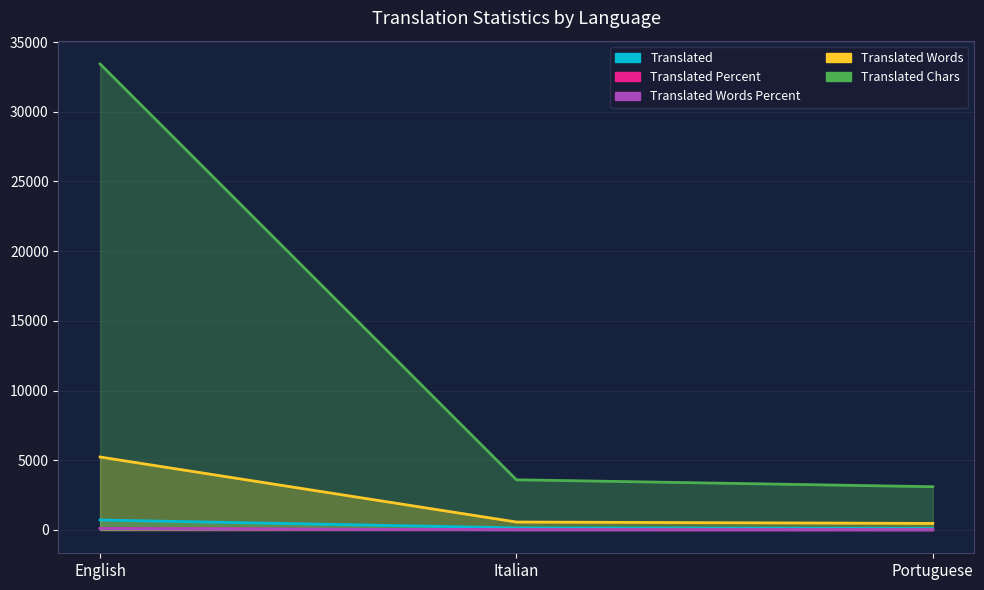

Where does the translated_chars series first go above 3601?

English